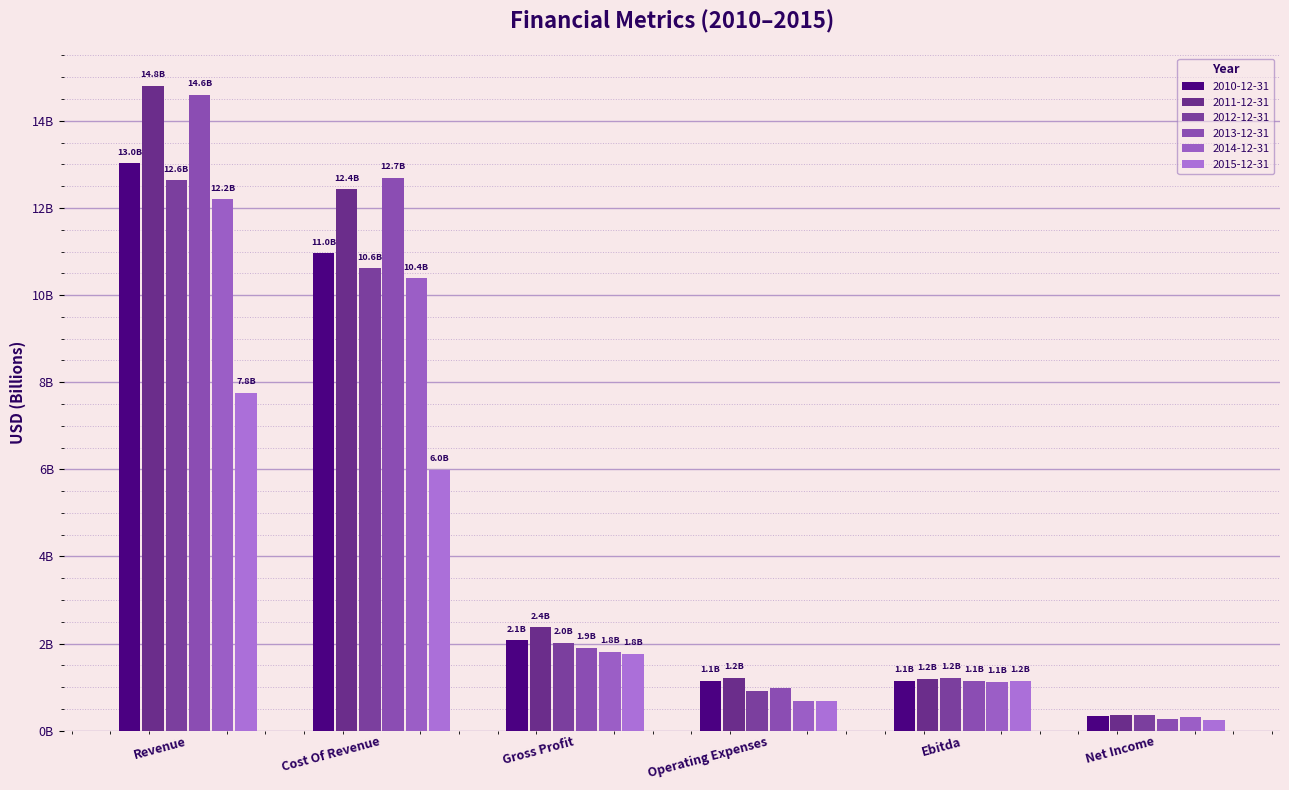

What is the label of the 1st bar from the right?

Net Income